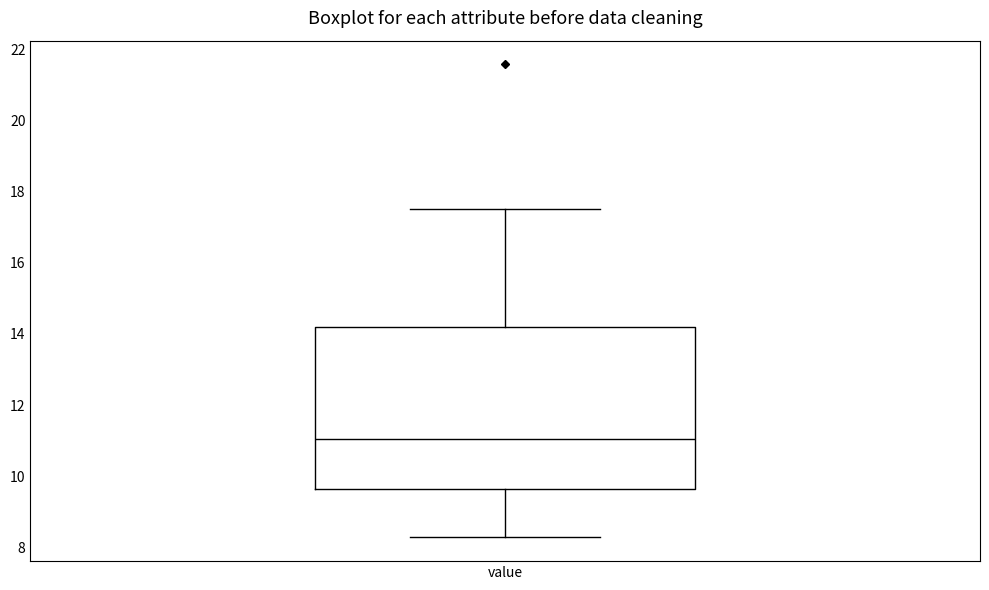

Read this box plot against the y-axis: the position of the median line, the range covered by the box, and the ends of both whiskers. The values are not printed on the chart, so give them approximately, as read against the axis.

median 11.0, box 9.6 to 14.2, whiskers 8.2 to 17.6